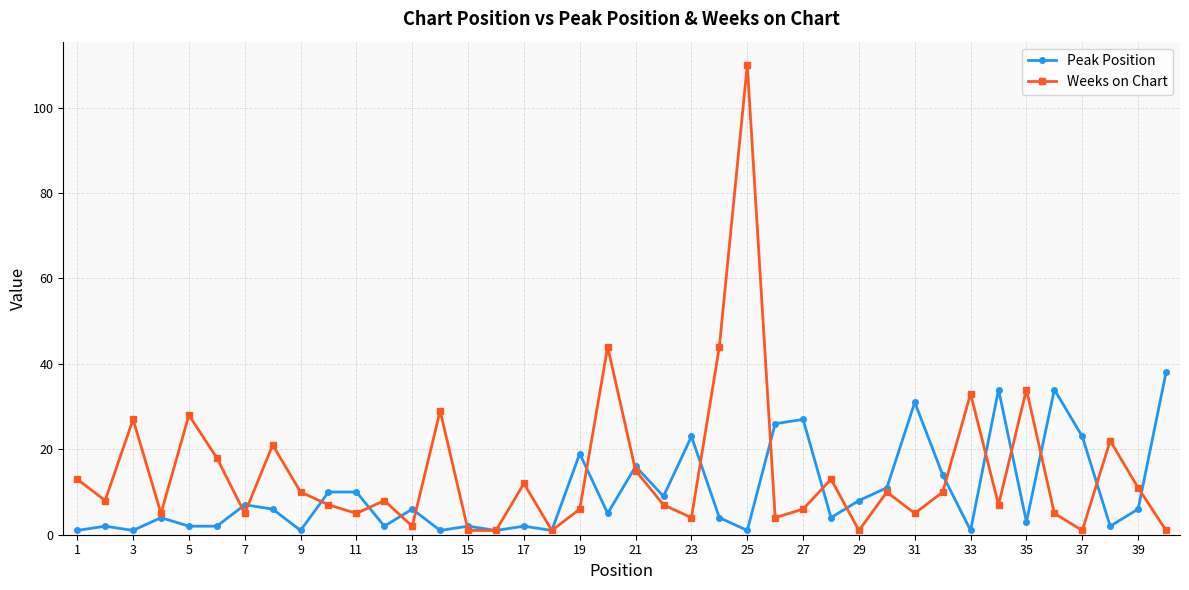

What is the average value of the Peak Position series?

10